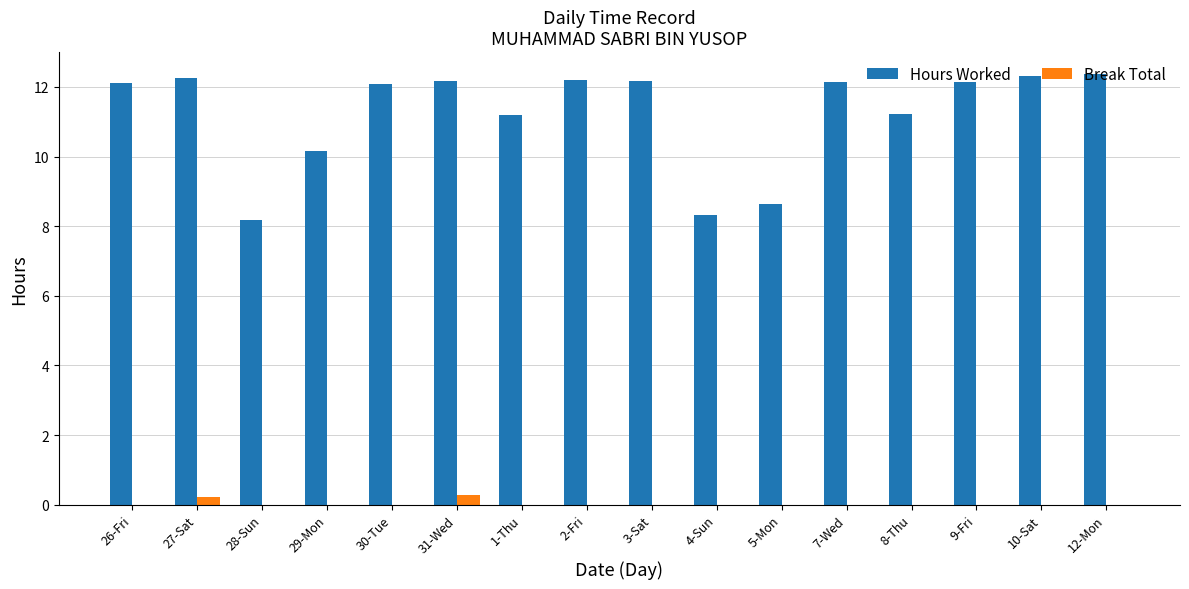

How many categories are shown in the chart?

16